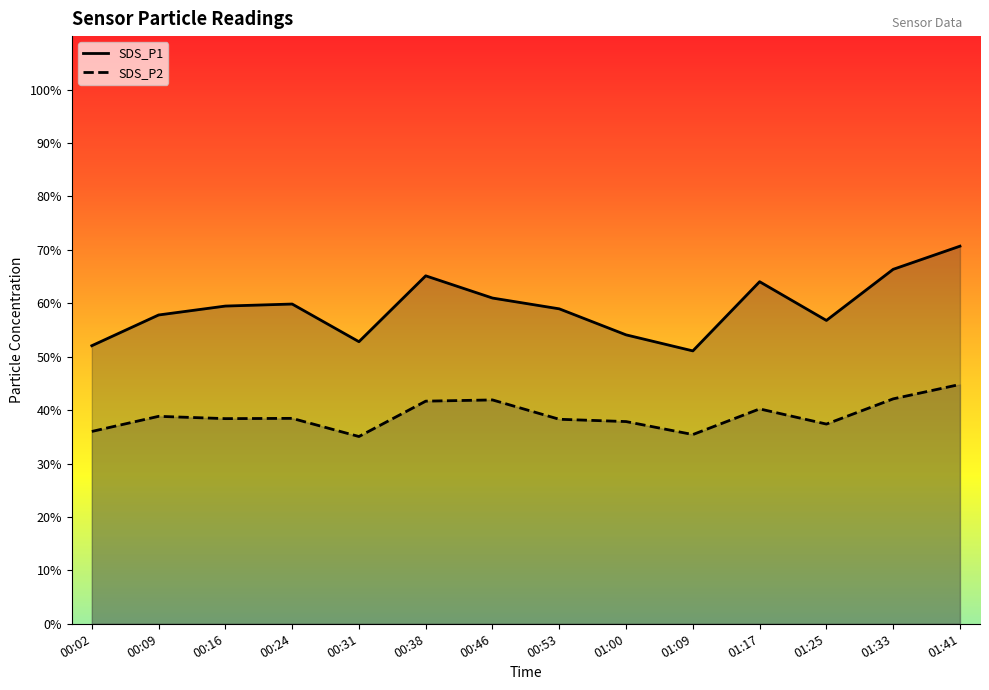

What is the value of the SDS_P2 point at the 14th from the left?

44.8